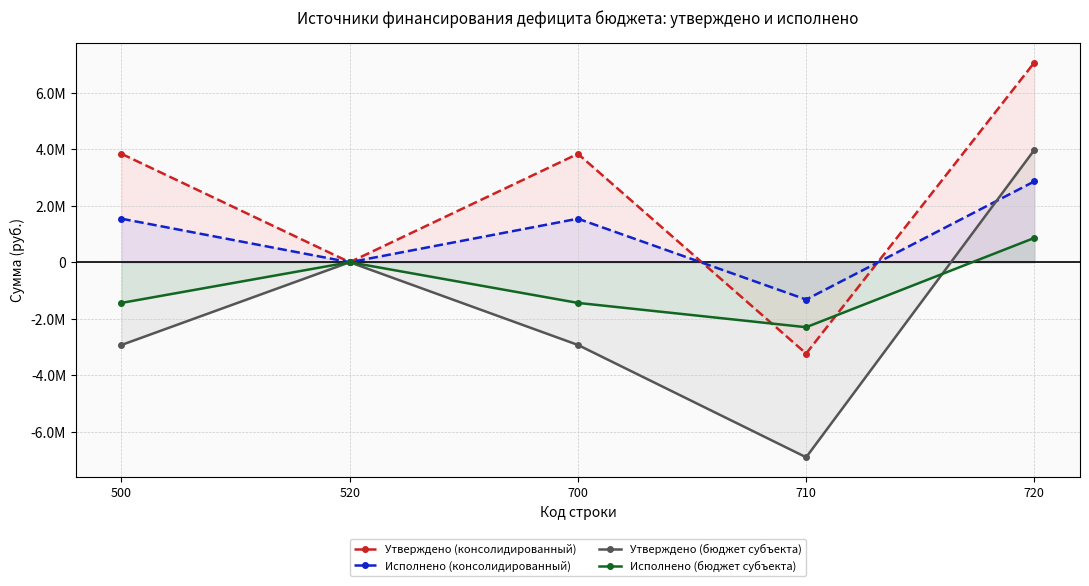

Reading right to left, list all the values displayed in this chart.

Утверждено (консолидированный): 720=7070801.7	710=-3233000.0	700=3837801.7	520=0.0	500=3837801.7
Исполнено (консолидированный): 720=2862344.5	710=-1321333.2	700=1541011.2	520=0.0	500=1541011.2
Утверждено (бюджет субъекта): 720=3976600.0	710=-6905300.0	700=-2928700.0	520=0.0	500=-2928700.0
Исполнено (бюджет субъекта): 720=860500.0	710=-2300360.0	700=-1439860.0	520=0.0	500=-1439860.0